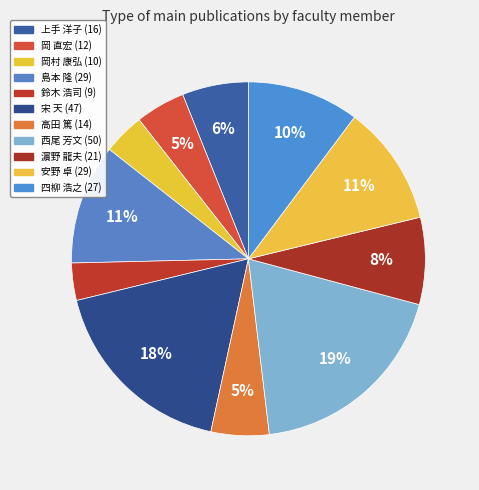

Which has a higher value, 安野 卓 or 島本 隆?

安野 卓